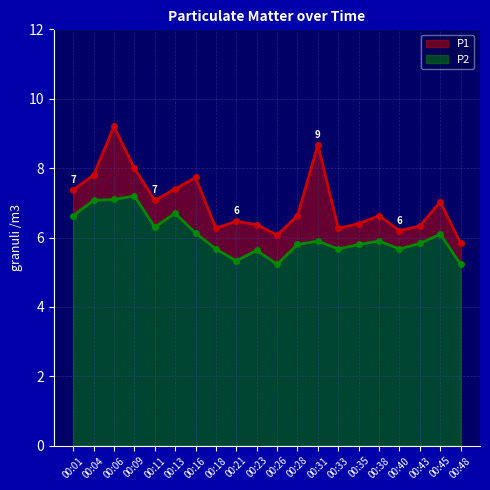

Read the P1 value at 00:45.

7.0